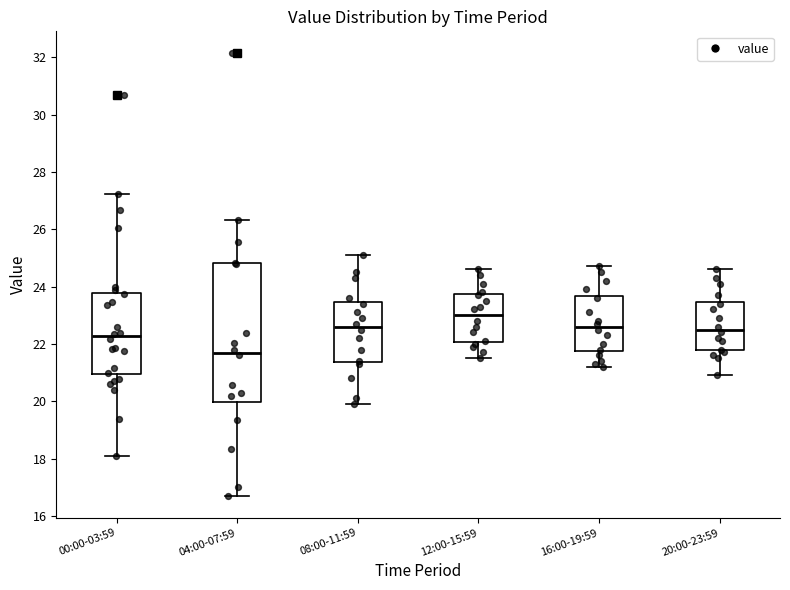

Where is the lower edge of the box for 08:00-11:59 on the y-axis? The values are not printed on the chart, so give them approximately, as read against the axis.

21.4